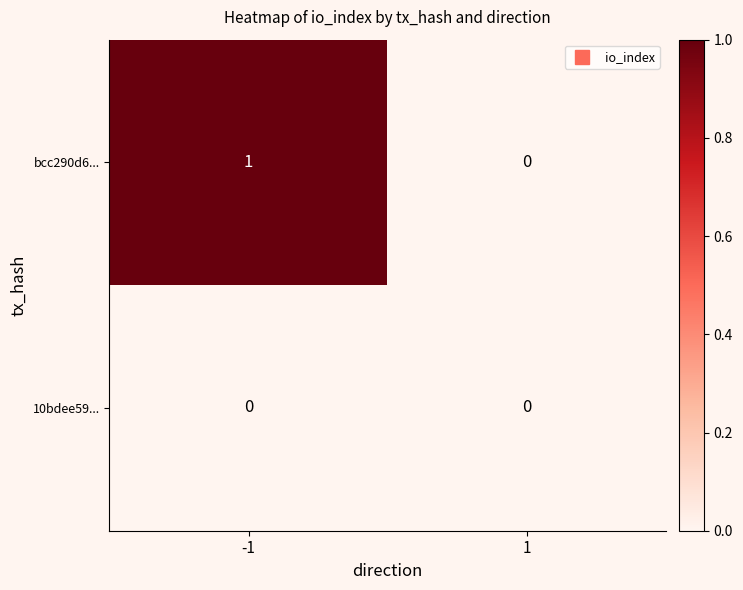

Which series has the largest range (max minus min)?

bcc290d6...